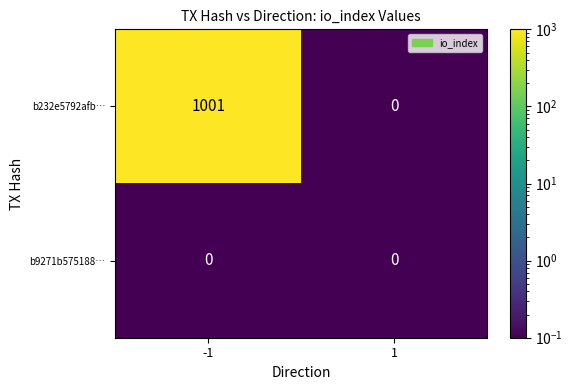

Which series has the largest total across all categories?

b232e5792afb…